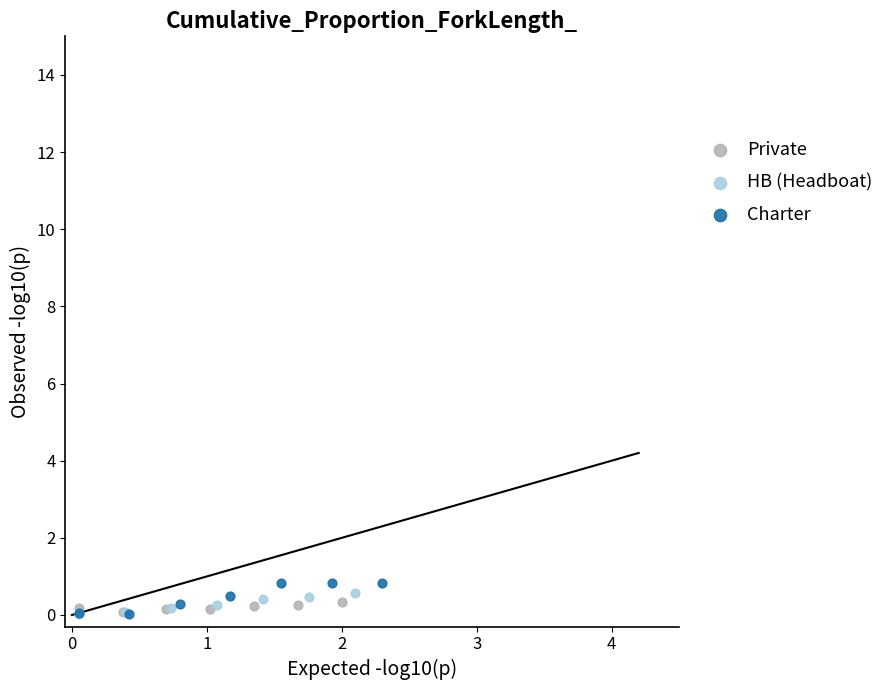

Which series reaches the maximum Y coordinate?

Charter